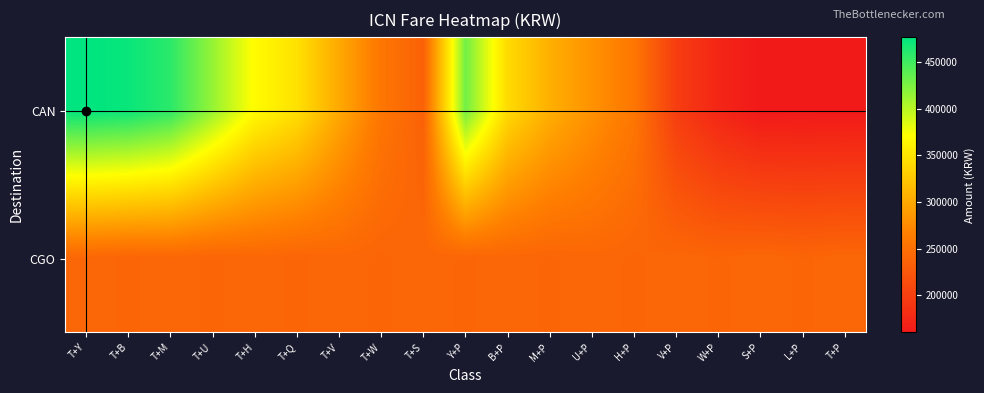

Reading left to right, transcribe all the data shown in this chart.

CAN: T+Y=476600	T+B=472600	T+M=458600	T+U=414600	T+H=368600	T+Q=346600	T+V=300600	T+W=256600	T+S=234600	Y+P=429400	B+P=341400	M+P=305400	U+P=281400	H+P=257400	V+P=197400	W+P=173400	S+P=160000	L+P=160000	T+P=160000
CGO: T+Y=240600	T+B=238600	T+M=240600	T+U=238600	T+H=240600	T+Q=238600	T+V=240600	T+W=238600	T+S=240600	Y+P=238600	B+P=240600	M+P=238600	U+P=240600	H+P=238600	V+P=240600	W+P=238600	S+P=240600	L+P=238600	T+P=240600